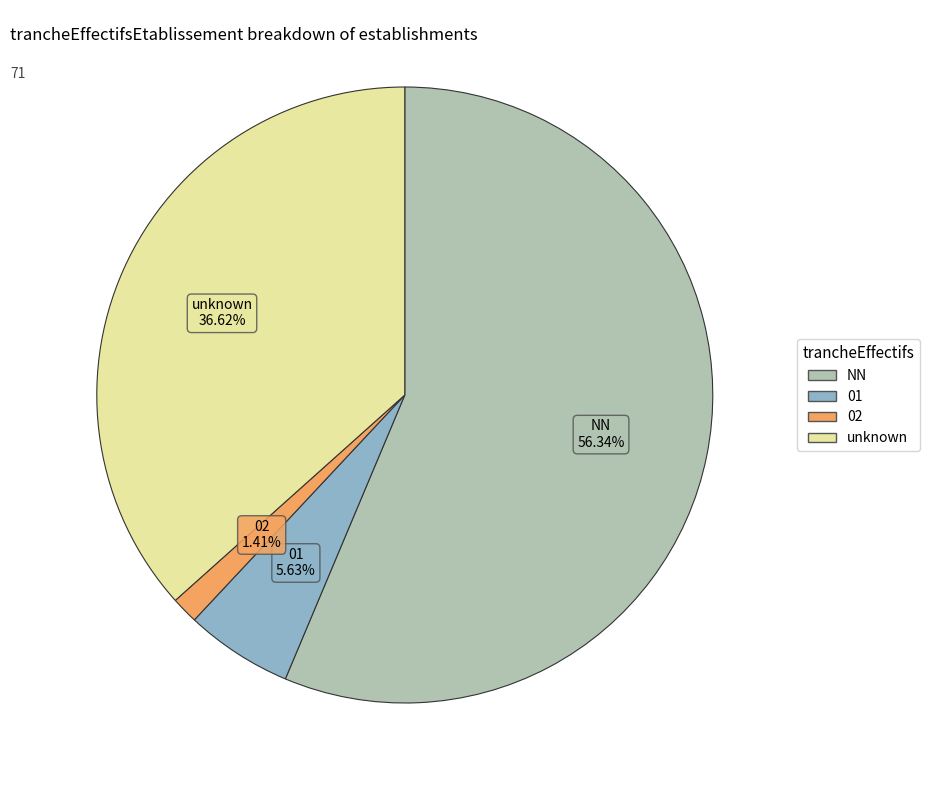

Is there a majority slice in this chart?

Yes